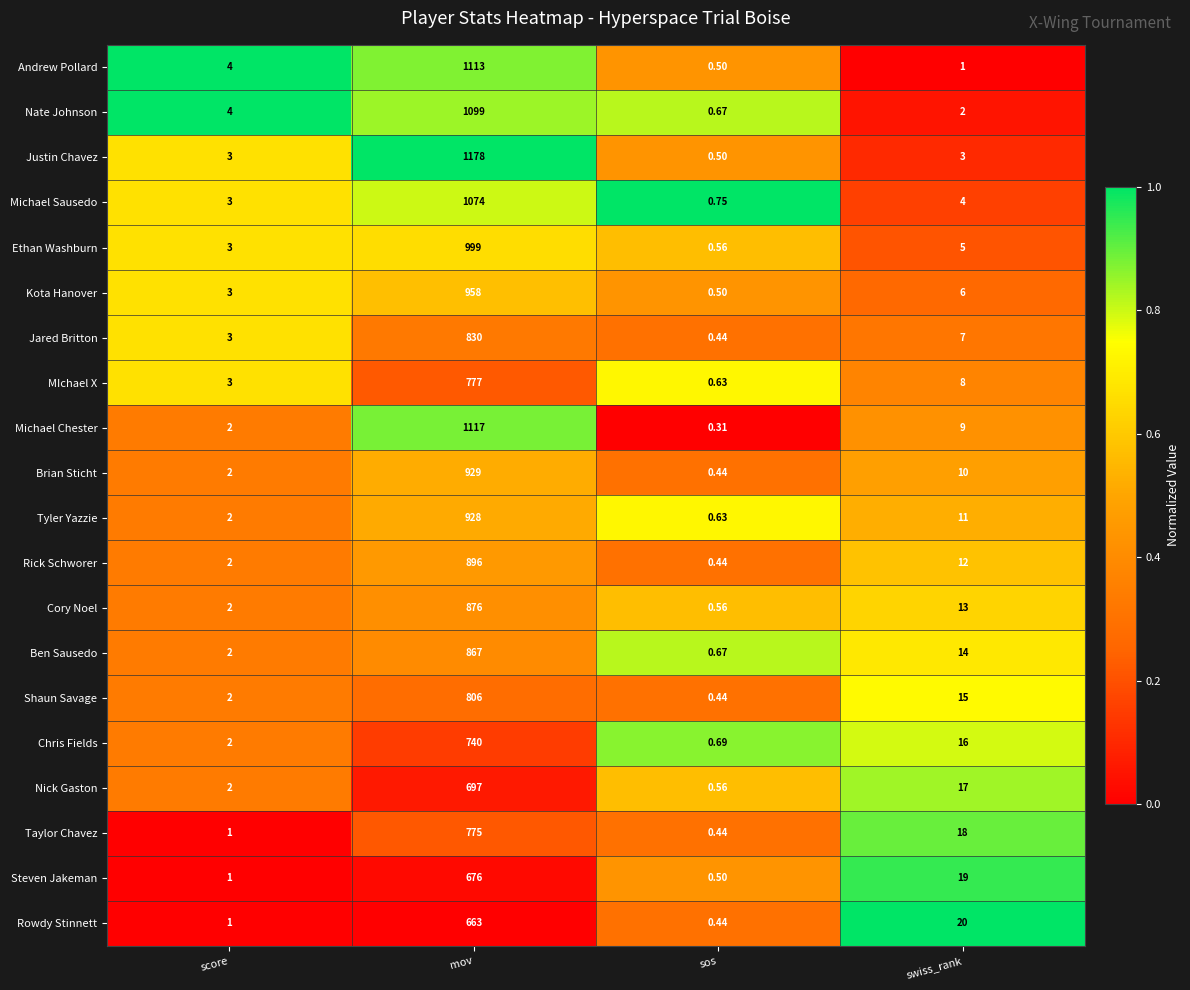

At which category is the sum across all series the highest?

mov